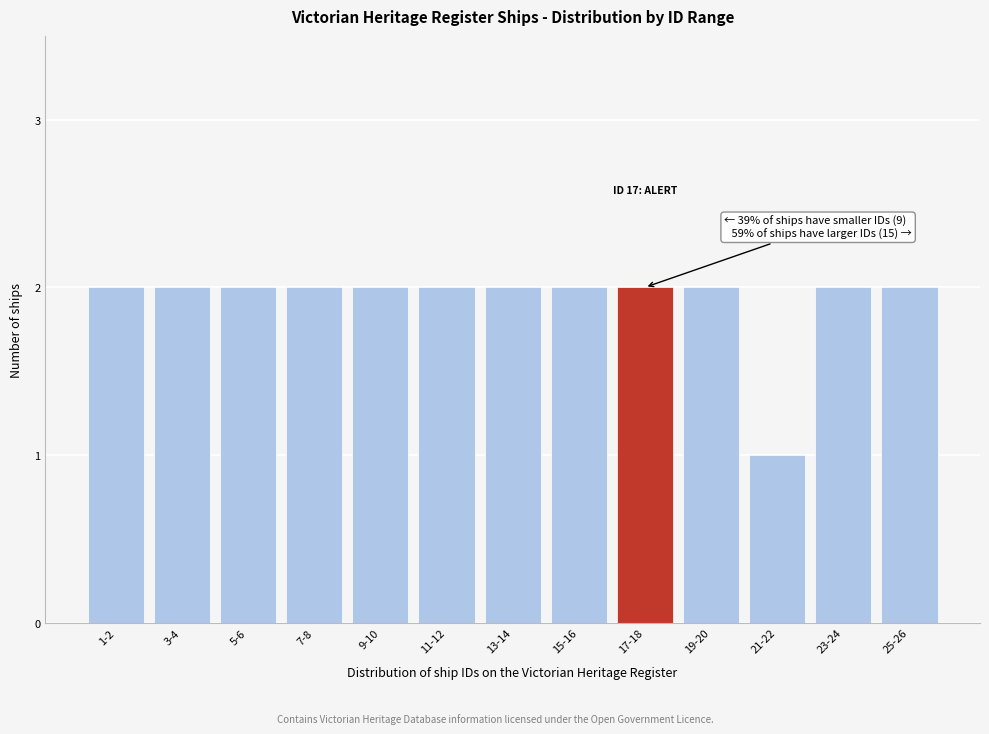

Reading left to right, what are all the values shown in this chart?

1-2=2	3-4=2	5-6=2	7-8=2	9-10=2	11-12=2	13-14=2	15-16=2	17-18=2	19-20=2	21-22=1	23-24=2	25-26=2